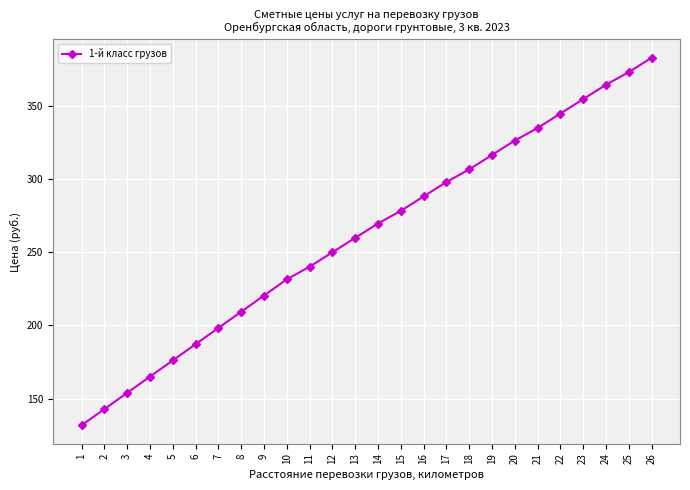

Which label corresponds to the smallest value in the chart?

1